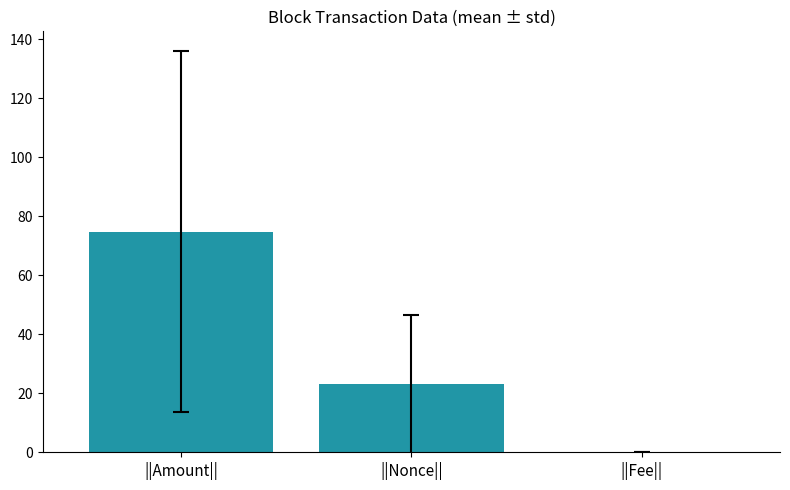

Are the bars horizontal?

No